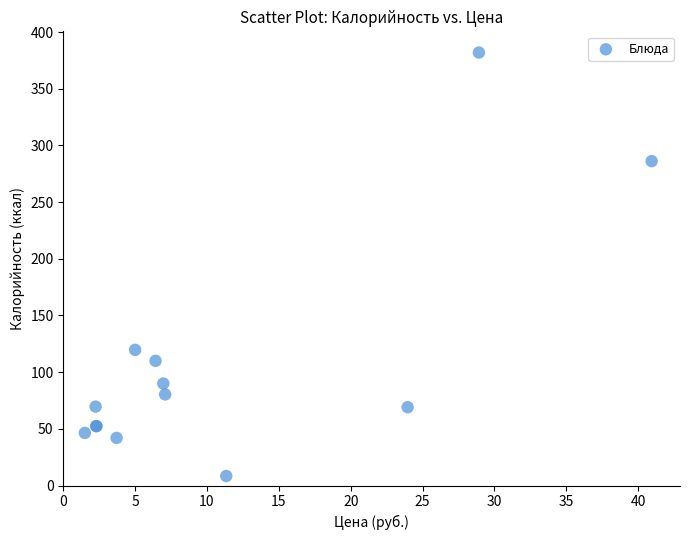

What Y value in the scatter plot is closest to 195?

119.7